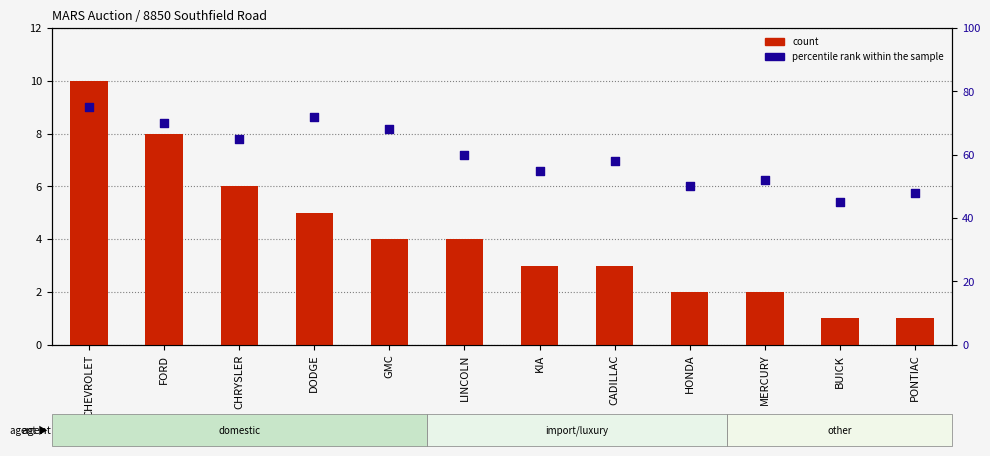

Which series has the largest total across all categories?

percentile rank within the sample